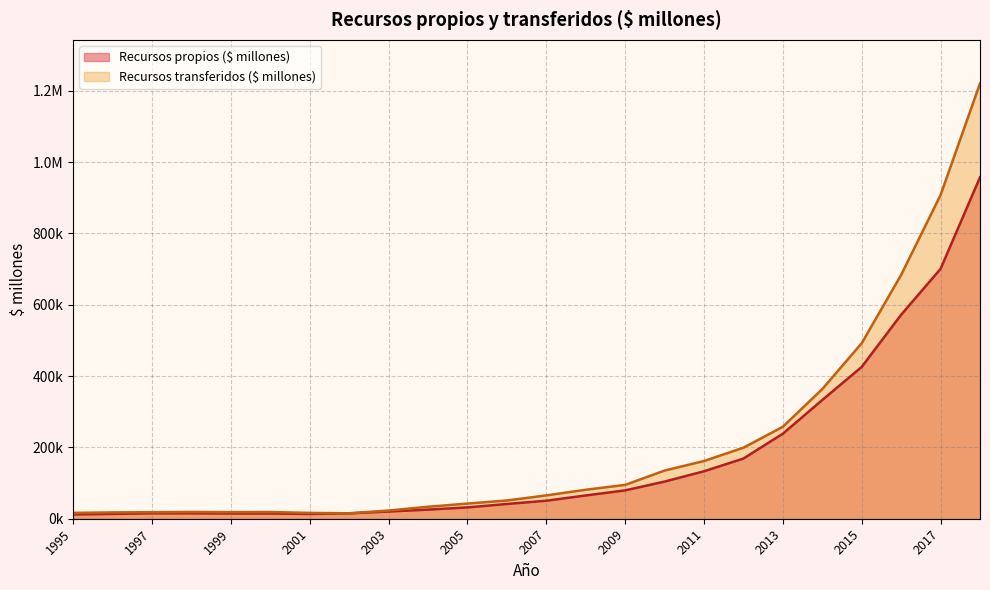

At which category does Recursos transferidos ($ millones) reach its first local peak?

1998